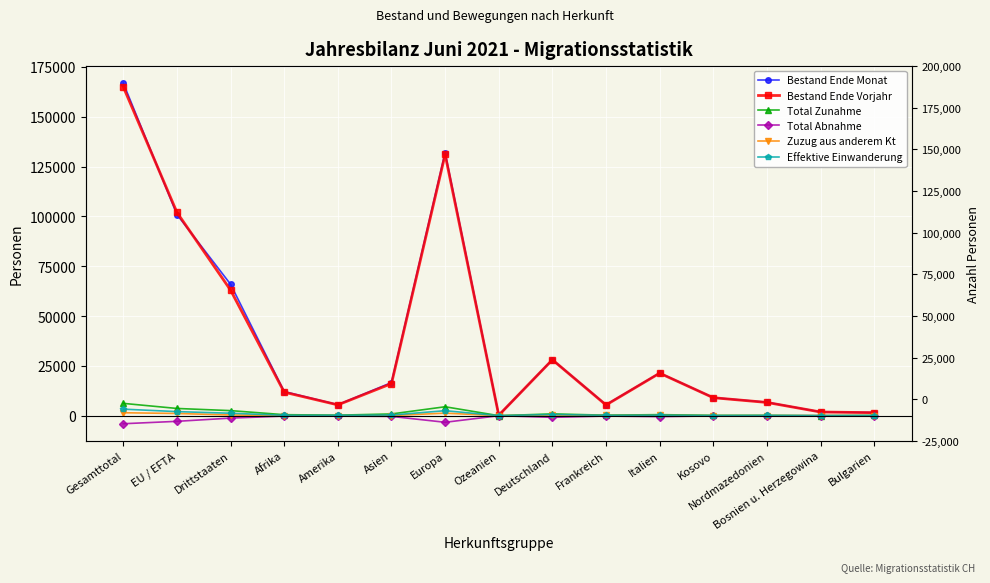

True or false: Total Zunahme has a value of 806 at Italien.

False